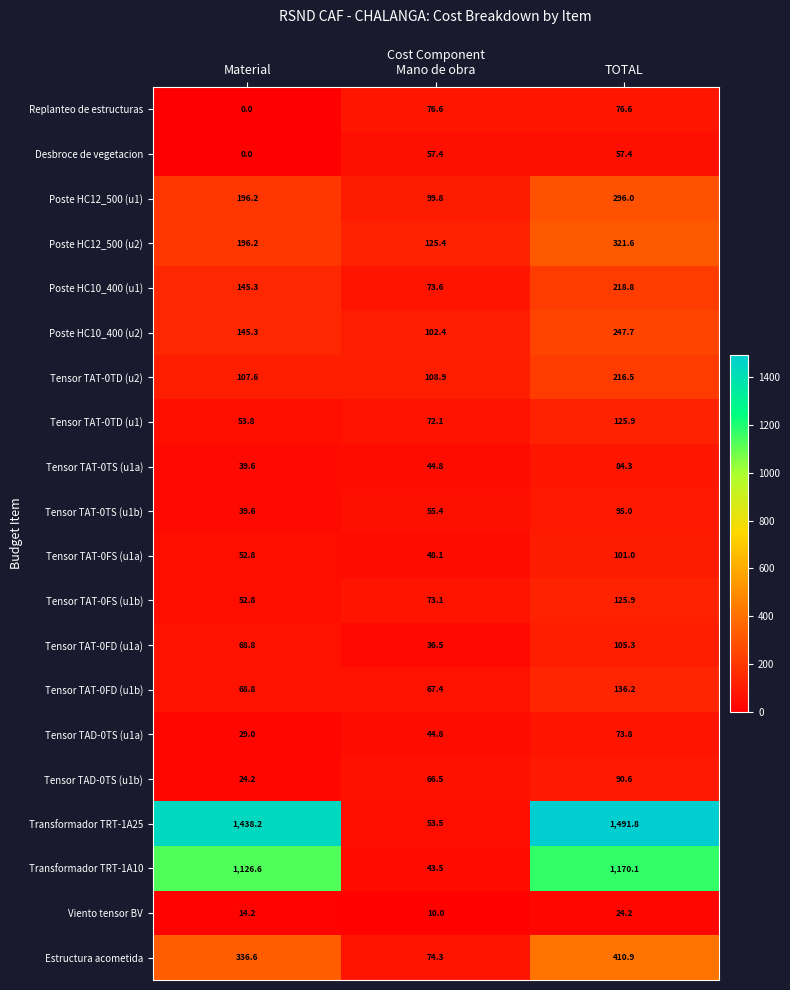

What is the average value of the Tensor TAT-0FS (u1a) series?

67.3